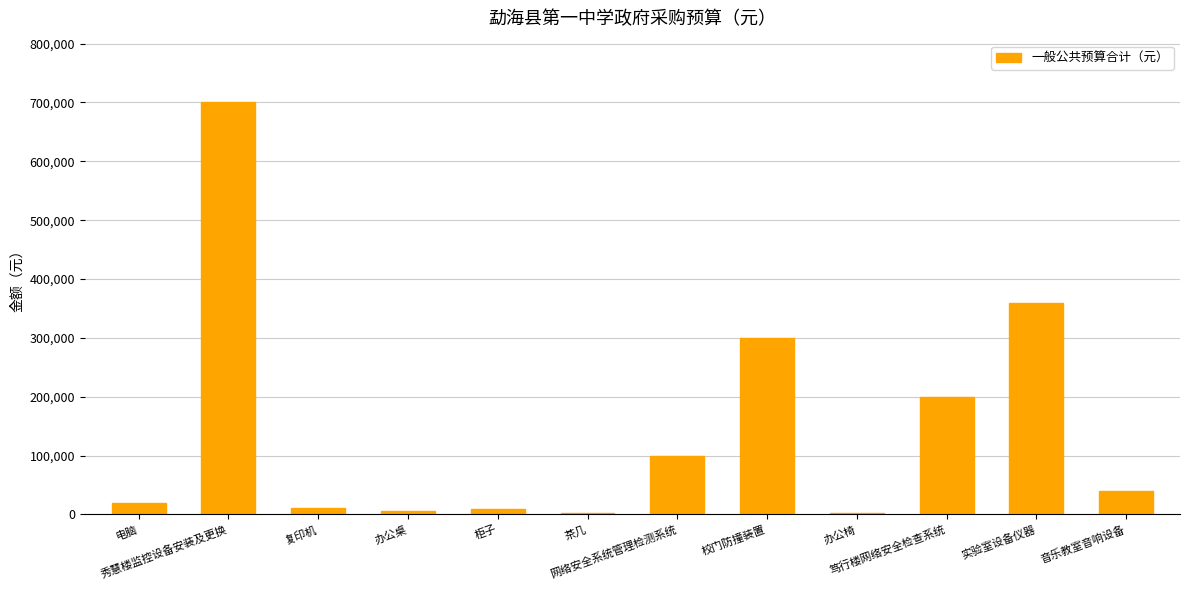

What is the maximum value shown in the chart?

700000